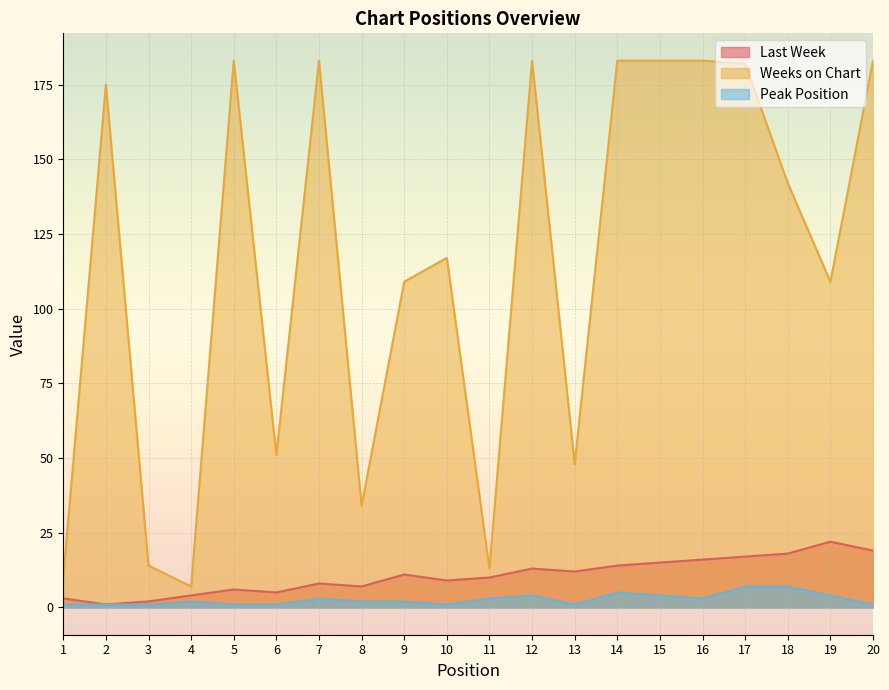

Between 3 and 18, which series saw the biggest shift?

Weeks on Chart